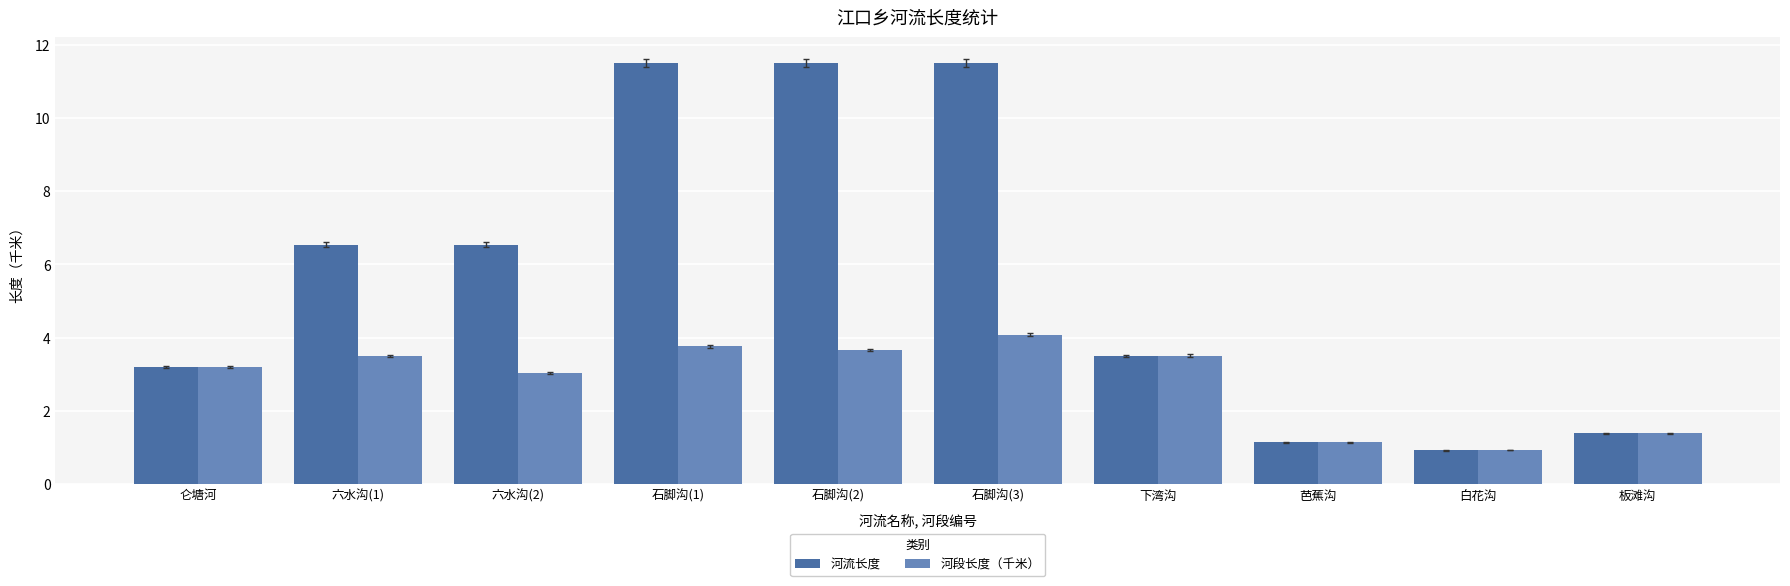

What is the difference between the highest and lowest values at 石脚沟(1)?

7.7